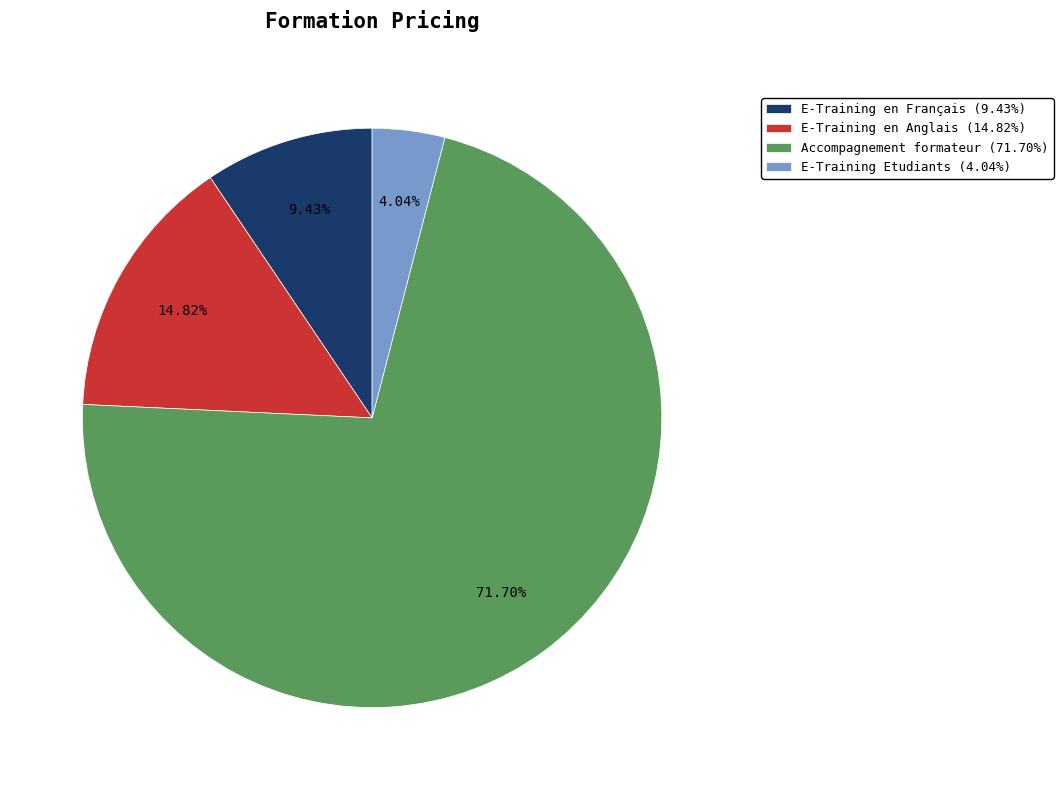

Rank the categories by value from highest to lowest.

Accompagnement formateur, E-Training en Anglais, E-Training en Français, E-Training Etudiants